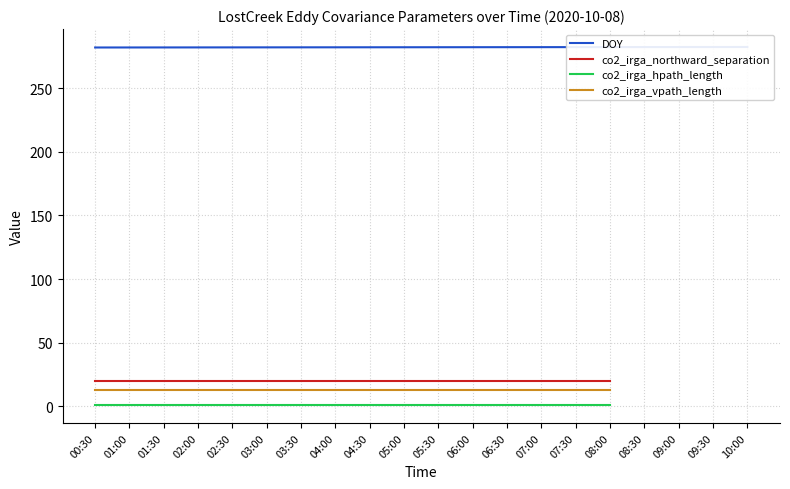

The DOY series shows 368.5 at 00:30. True or false?

False